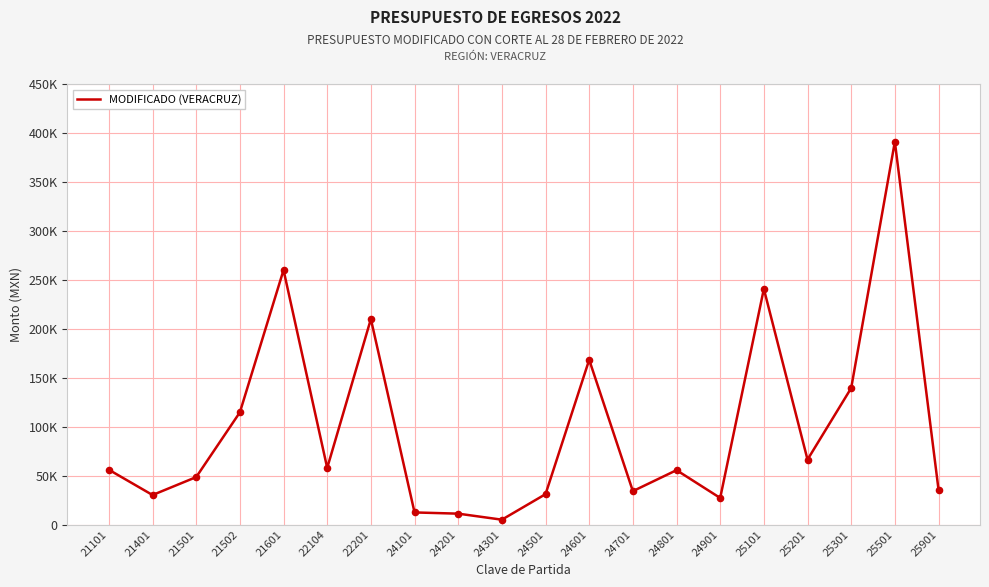

What is the change in value from 21601 to 25501?

+131031.0